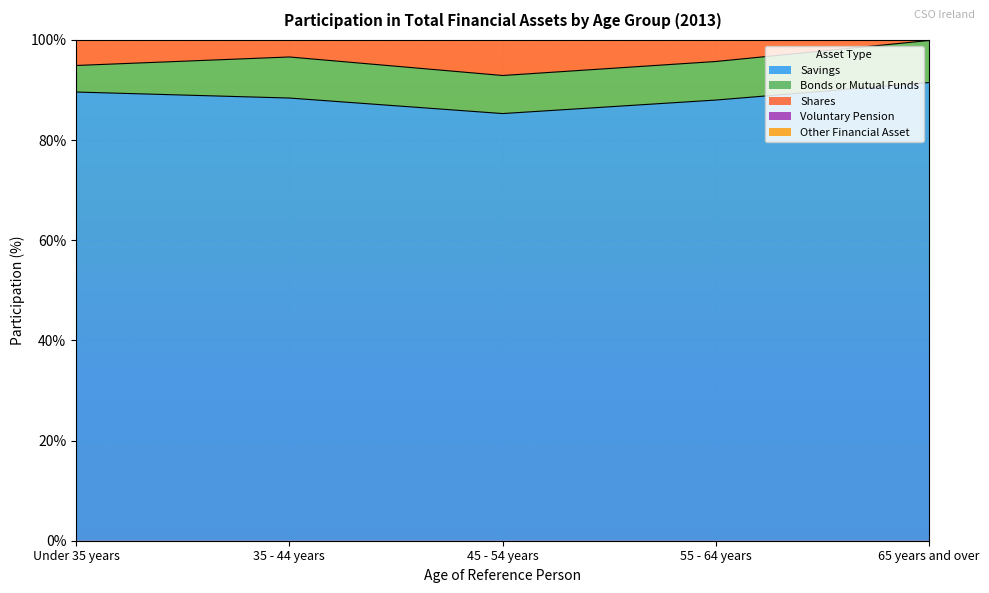

How many lines are shown in the chart?

3